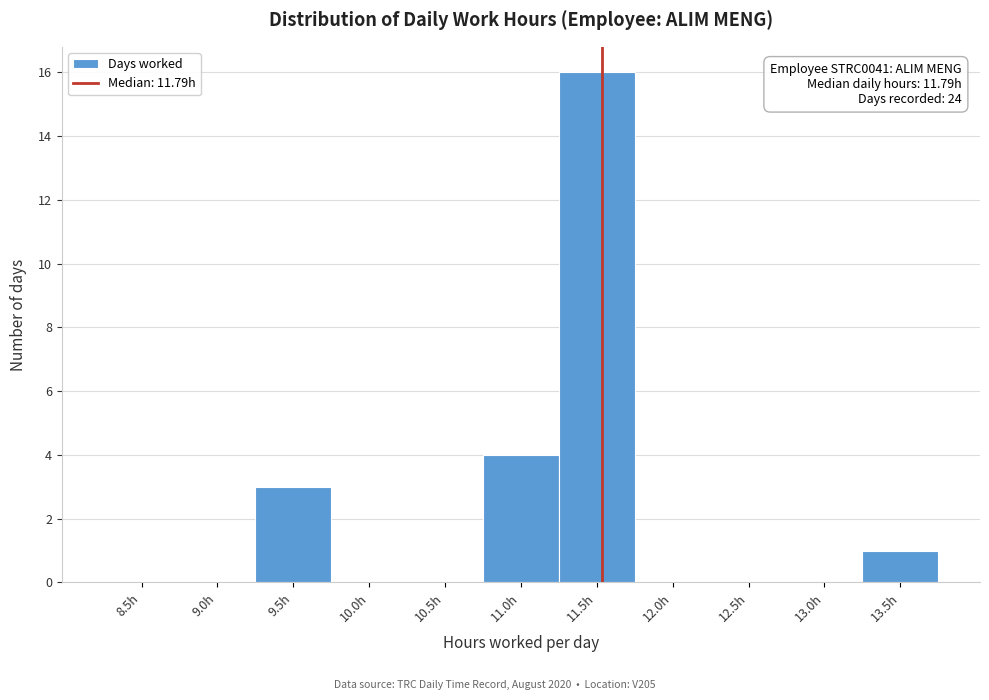

Reading right to left, transcribe all the data shown in this chart.

13.5h=1	13.0h=0	12.5h=0	12.0h=0	11.5h=16	11.0h=4	10.5h=0	10.0h=0	9.5h=3	9.0h=0	8.5h=0